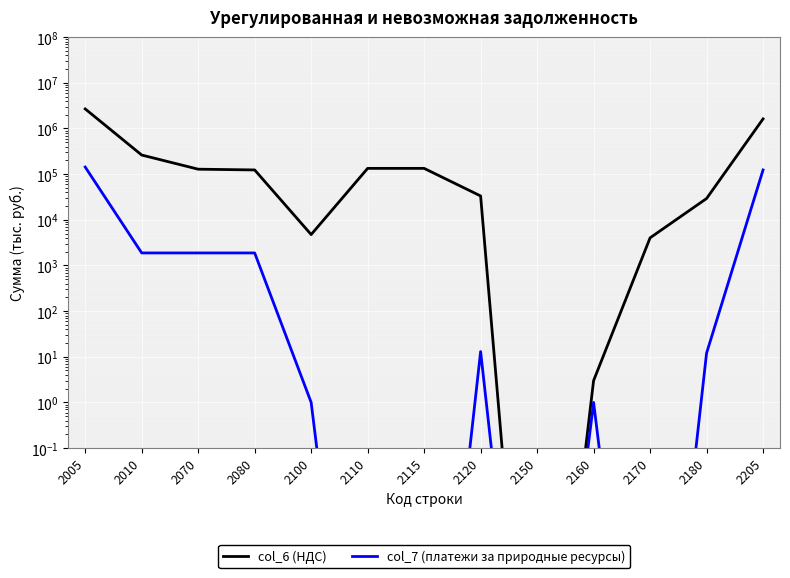

How many data points in col_7 (платежи за природные ресурсы) are less than 12?

6